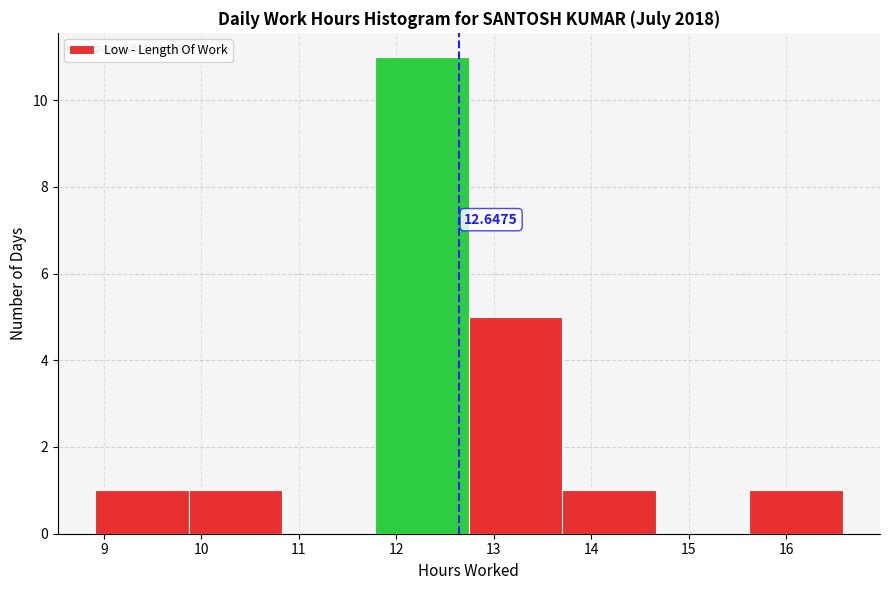

Which range on the x-axis has the tallest bar?

11.8 to 12.7